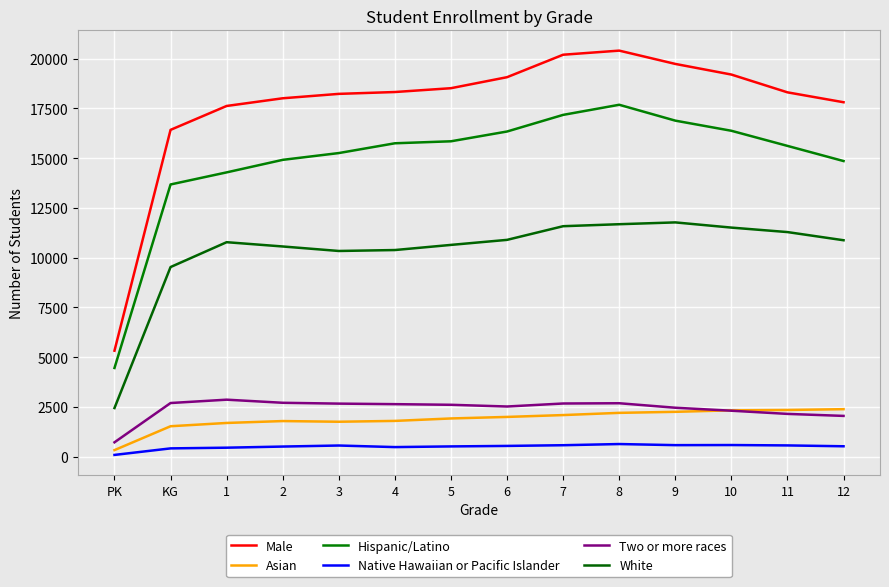

How many interior local valleys does the Two or more races series have?

1